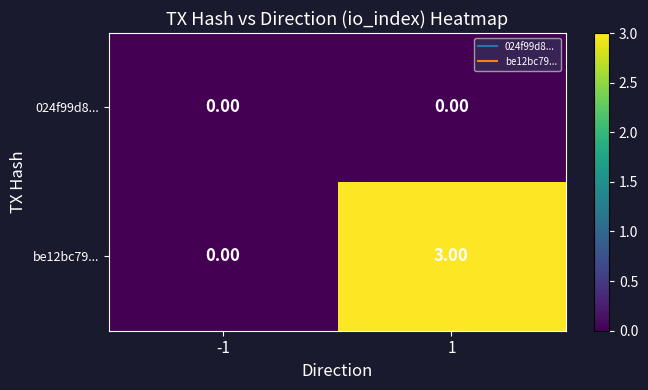

List the series in order of their peak value, lowest first.

024f99d8..., be12bc79...